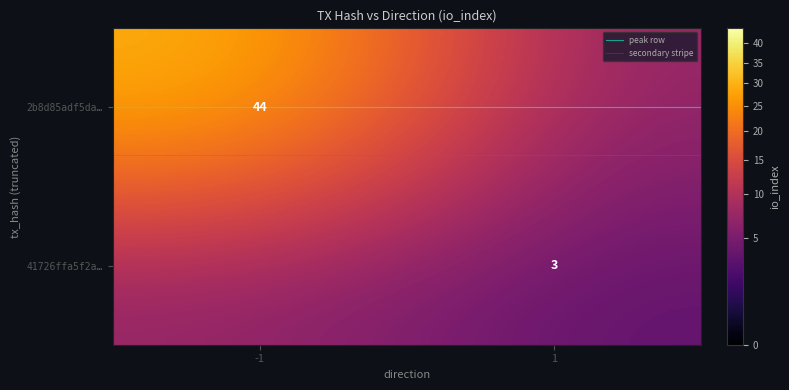

Read the 2b8d85adf5da… value at 1.

6.7